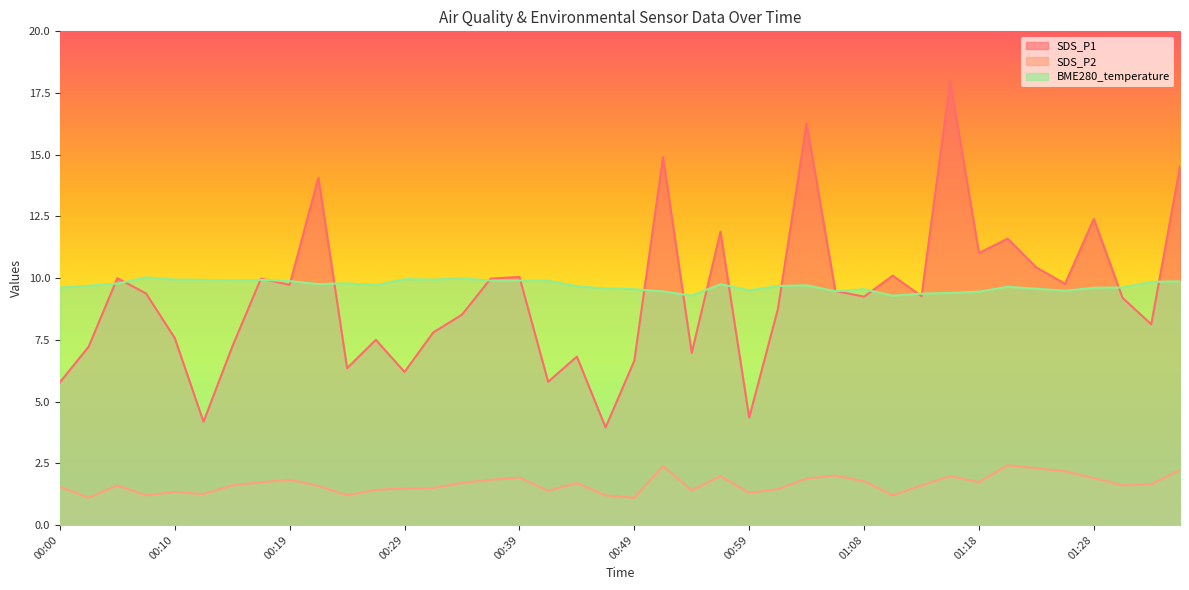

True or false: BME280_temperature and SDS_P2 cross at least once.

False